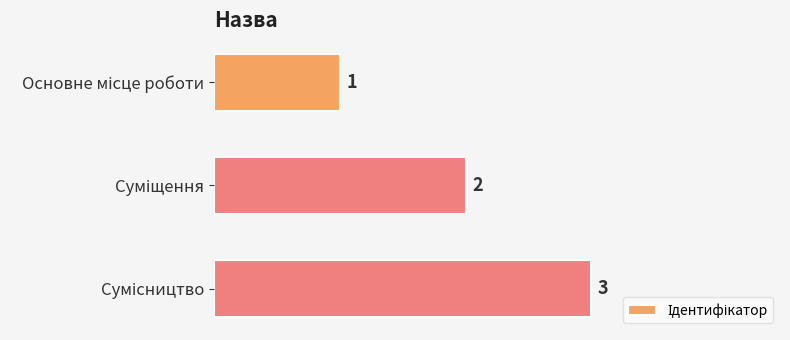

Count the values in the range 1 to 3.

3